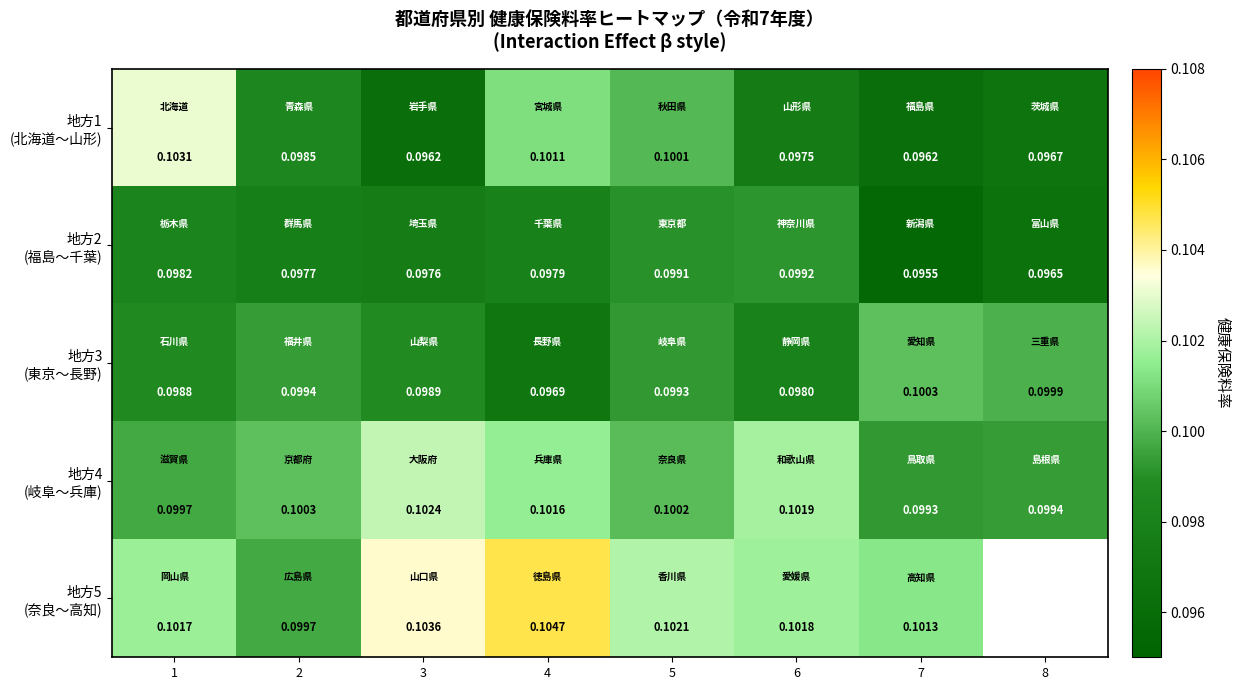

True or false: 地方2 (福島〜千葉) has a value of 0.1 at 3.

True